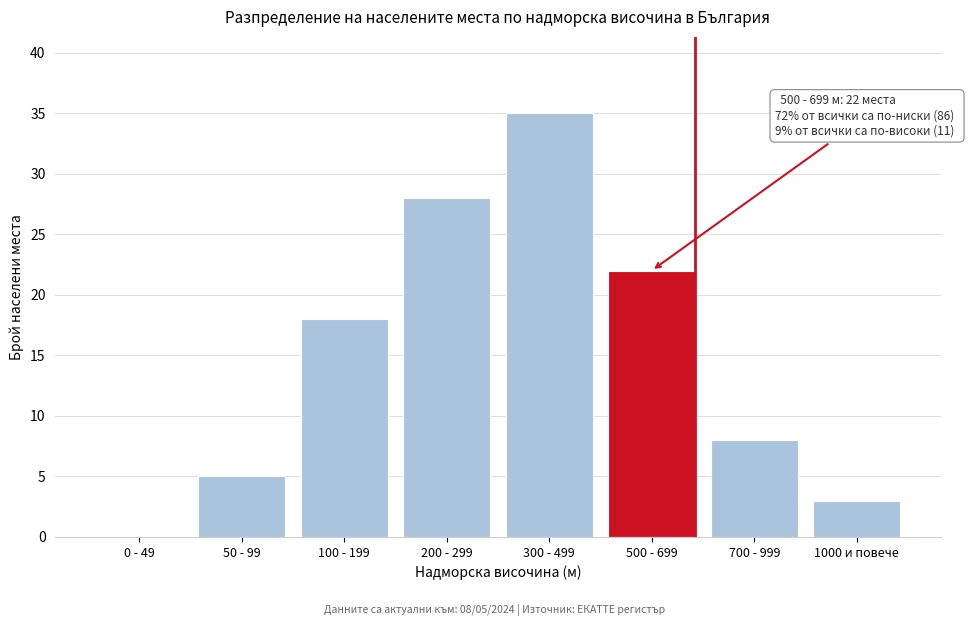

Reading right to left, transcribe all the data shown in this chart.

1000 и повече=3	700 - 999=8	500 - 699=22	300 - 499=35	200 - 299=28	100 - 199=18	50 - 99=5	0 - 49=0